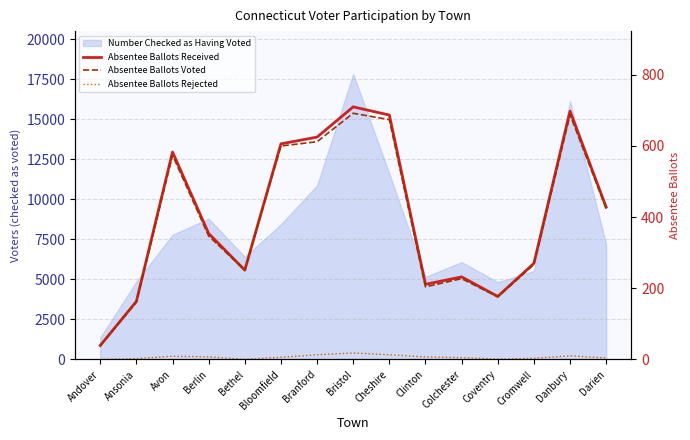

What is the difference between the maximum and minimum values in the Absentee Ballots Voted series?

653